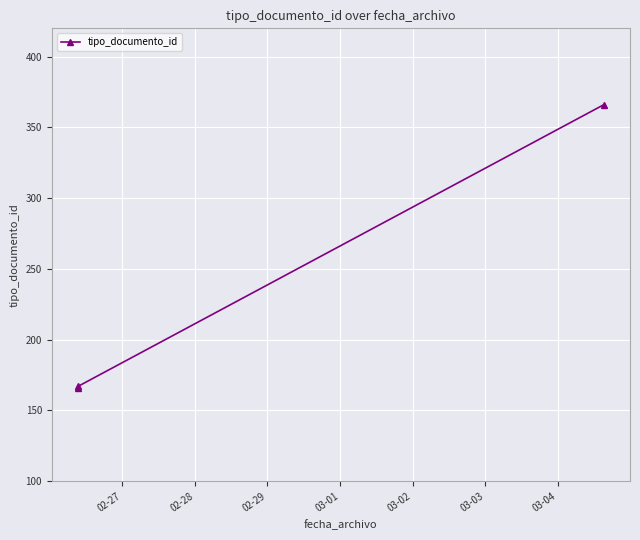

What is the difference between the values at 02-27 and 02-28?

1